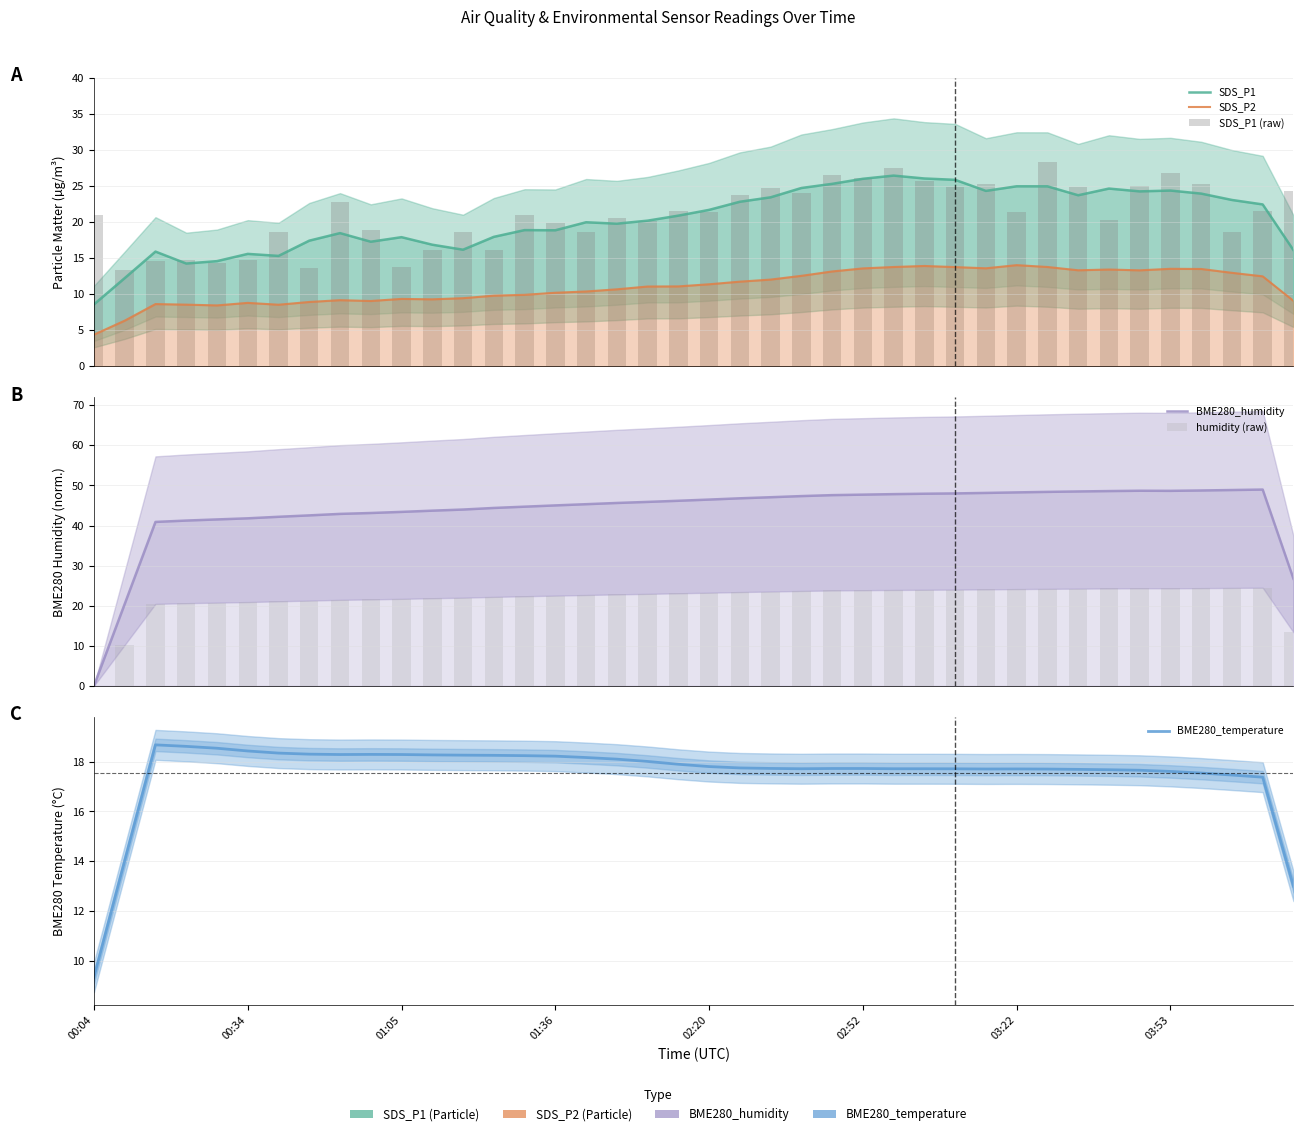

What is the total value across all series at 01:05?

124.5